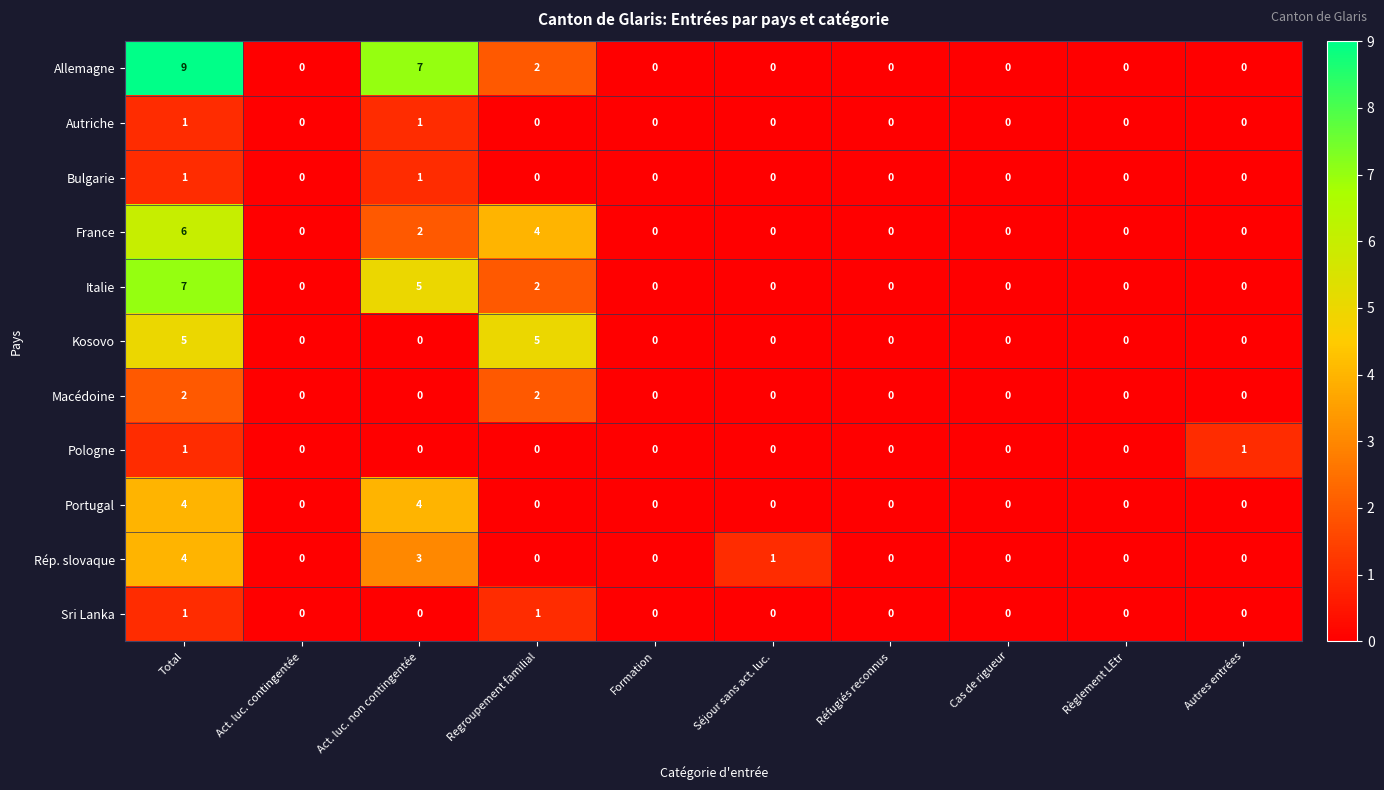

What is the difference between the second highest and minimum values in the Allemagne series?

7